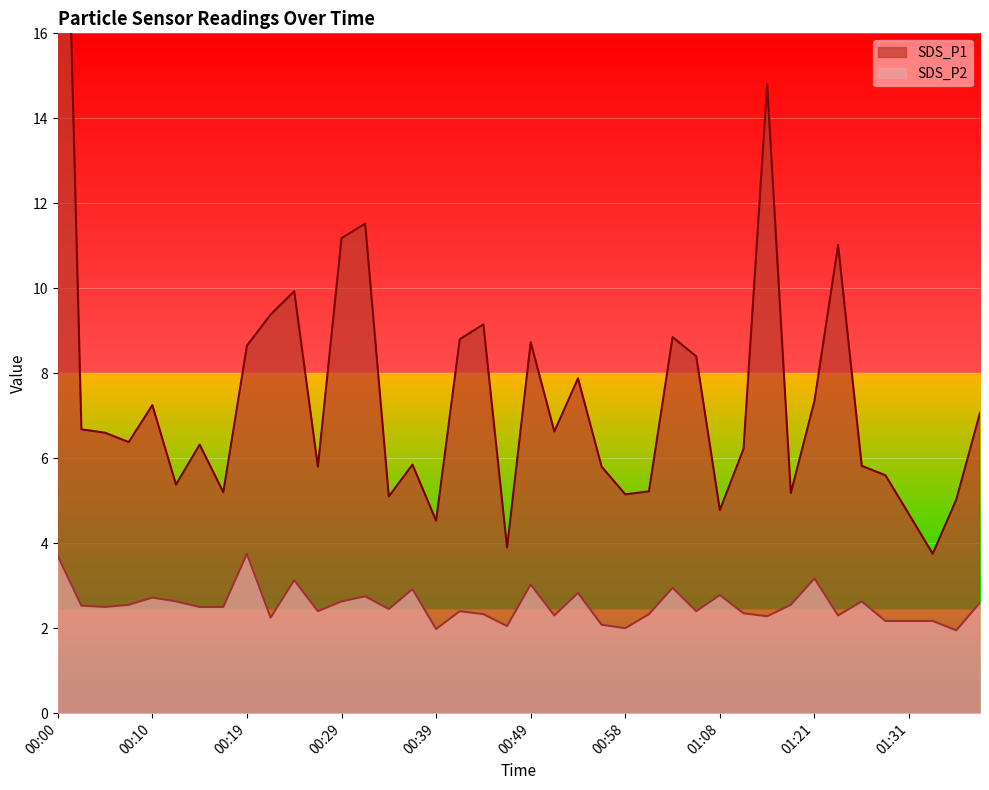

At how many categories does at least one series exceed 11?

5